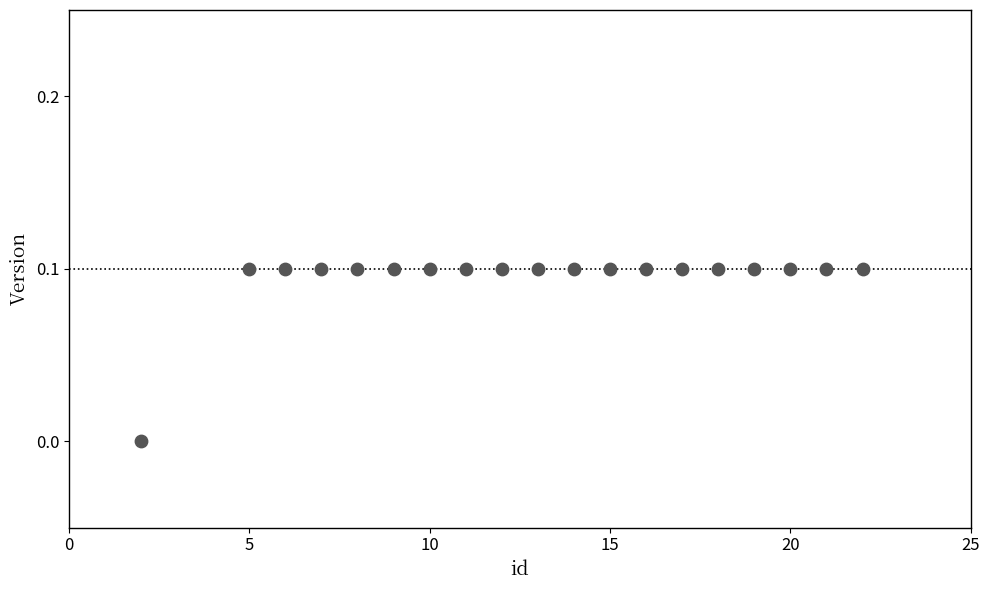

What is the range of X values (max minus min)?

20.0